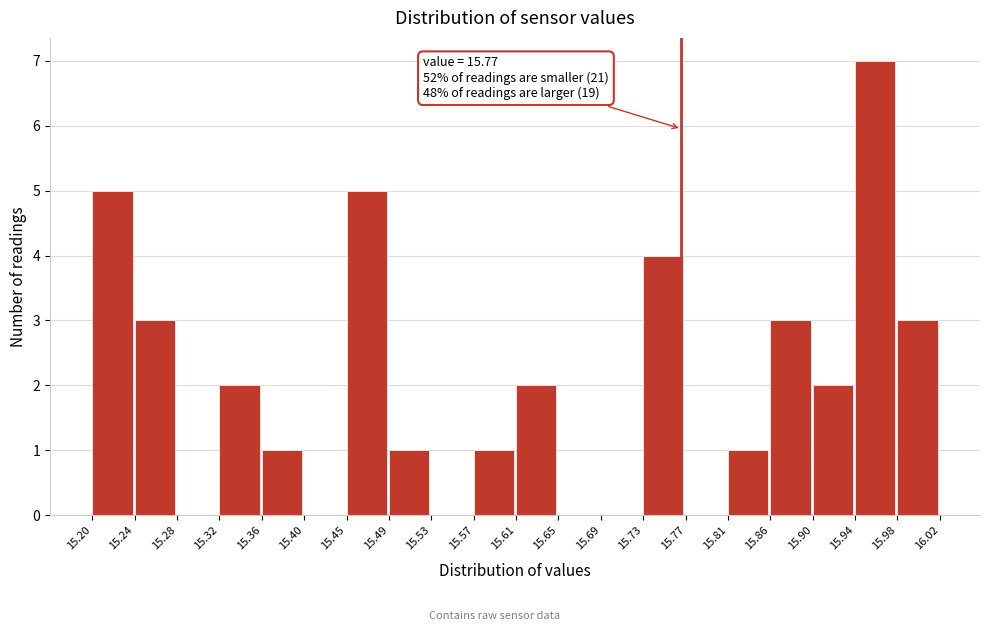

Which range on the x-axis has the tallest bar?

15.94 to 15.98